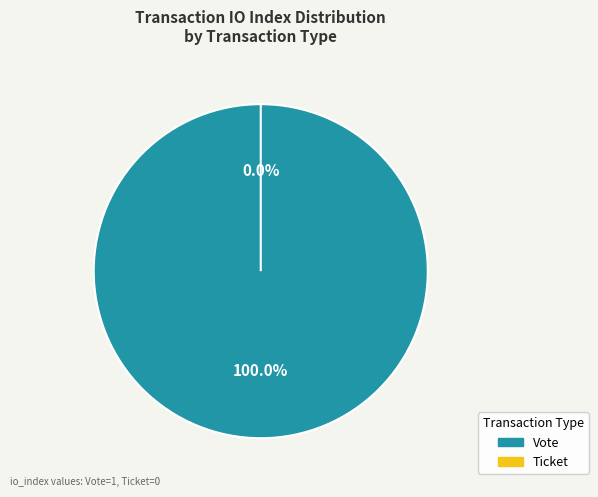

Combined, do Vote and Ticket account for over 50%?

Yes